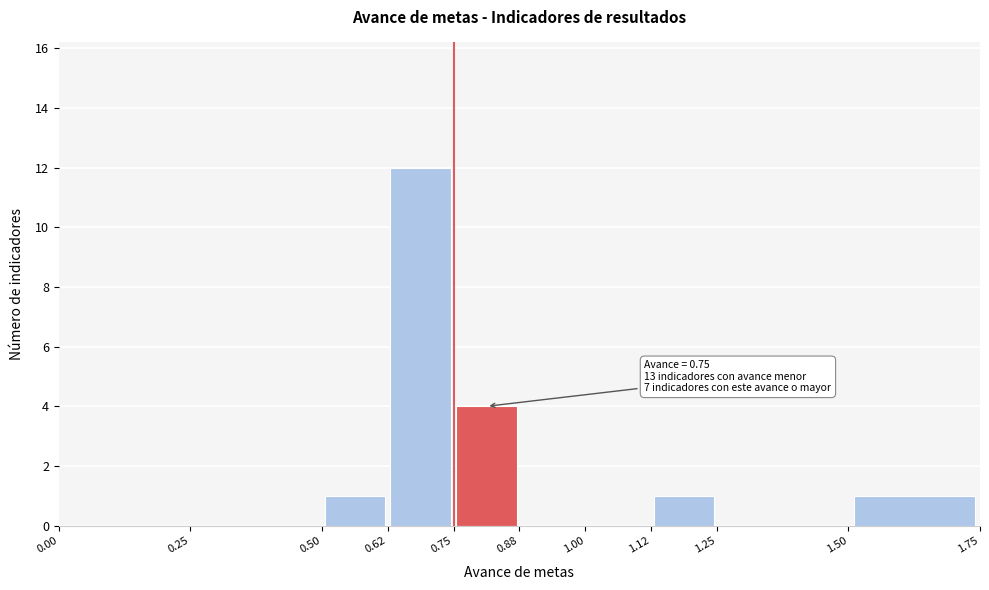

Over which range of the x-axis is the bar tallest?

0.62 to 0.75